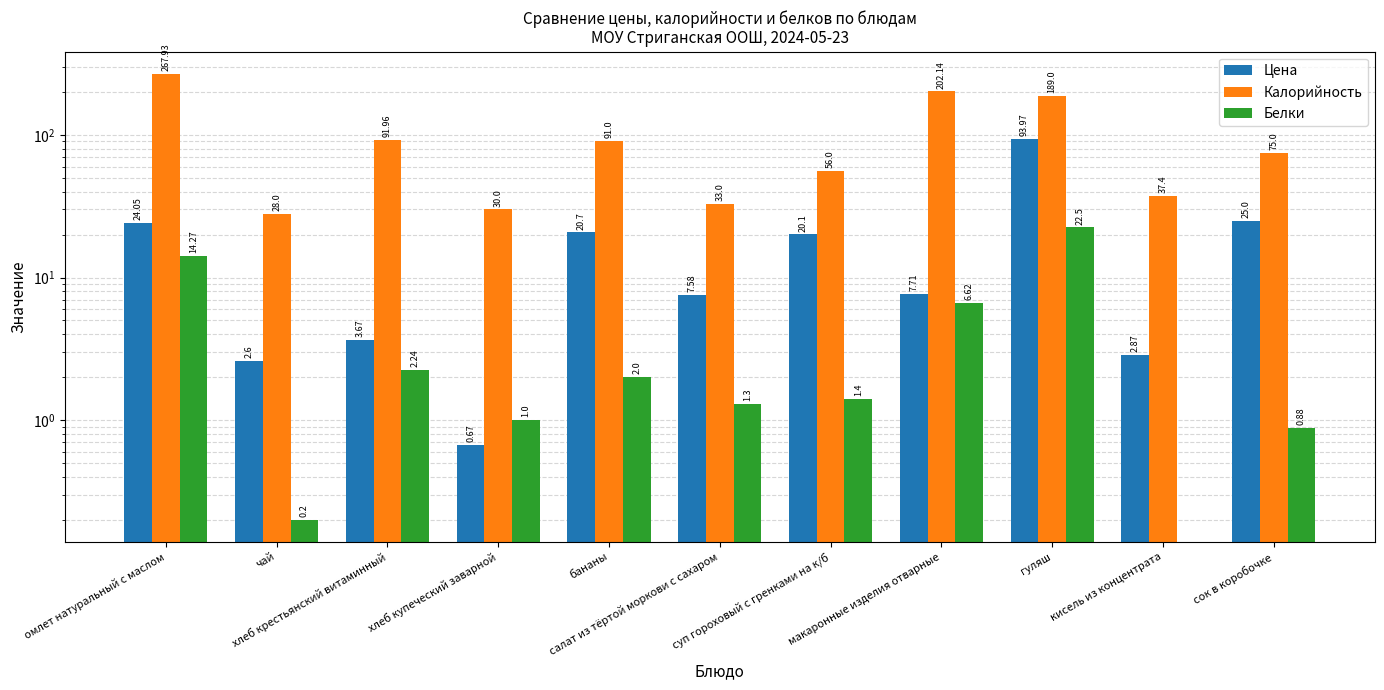

Which has a higher value, омлет натуральный с маслом or хлеб крестьянский витаминный?

омлет натуральный с маслом